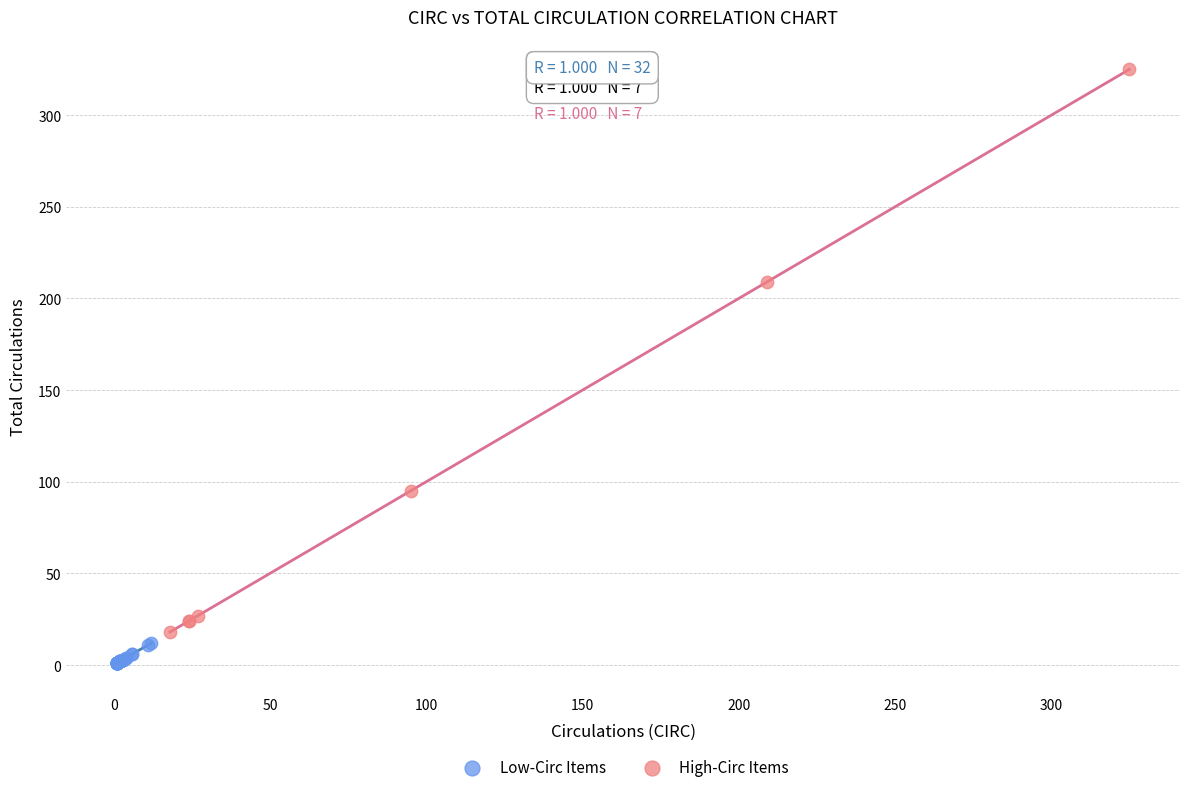

Which series has the largest Y range (max minus min)?

High-Circ Items